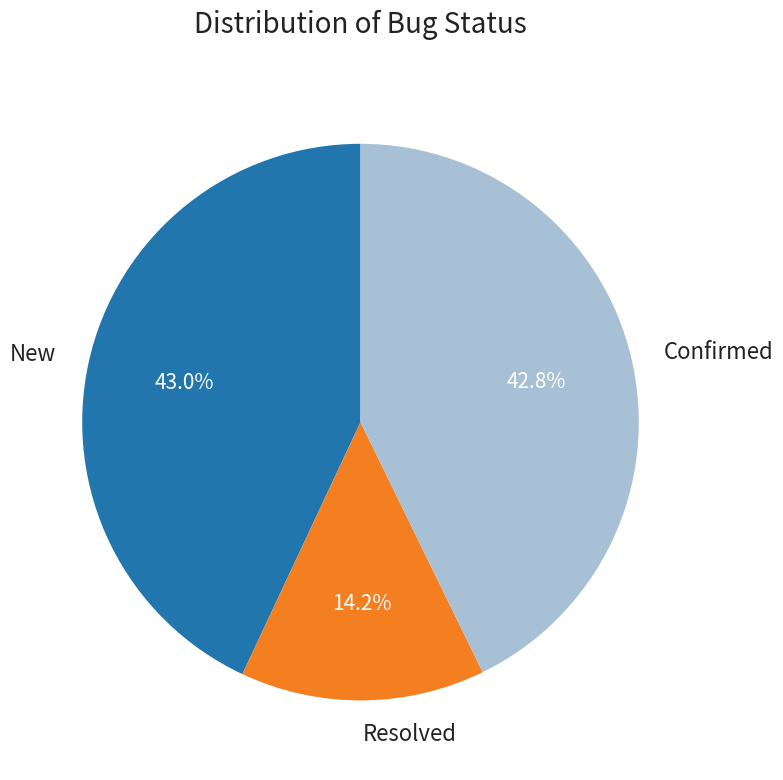

Is the sum of Confirmed and New greater than half?

Yes